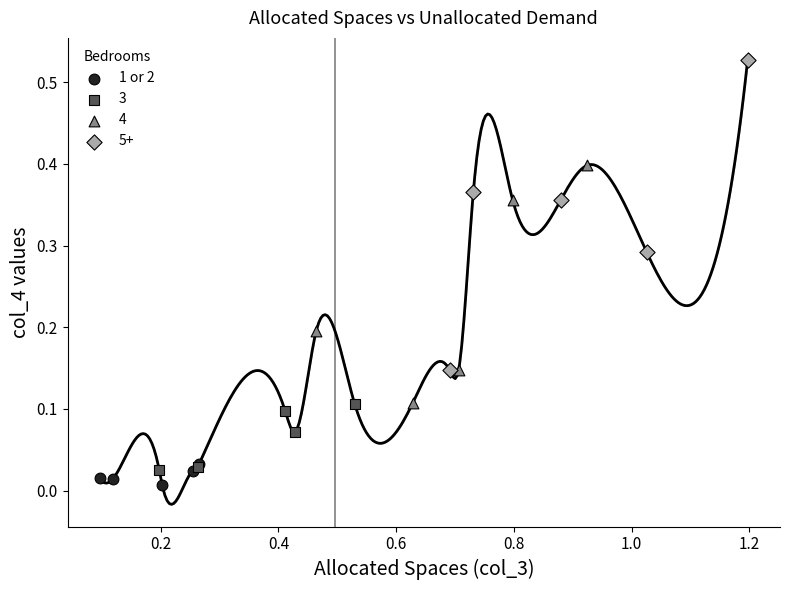

Which series contains the highest Y value?

5+